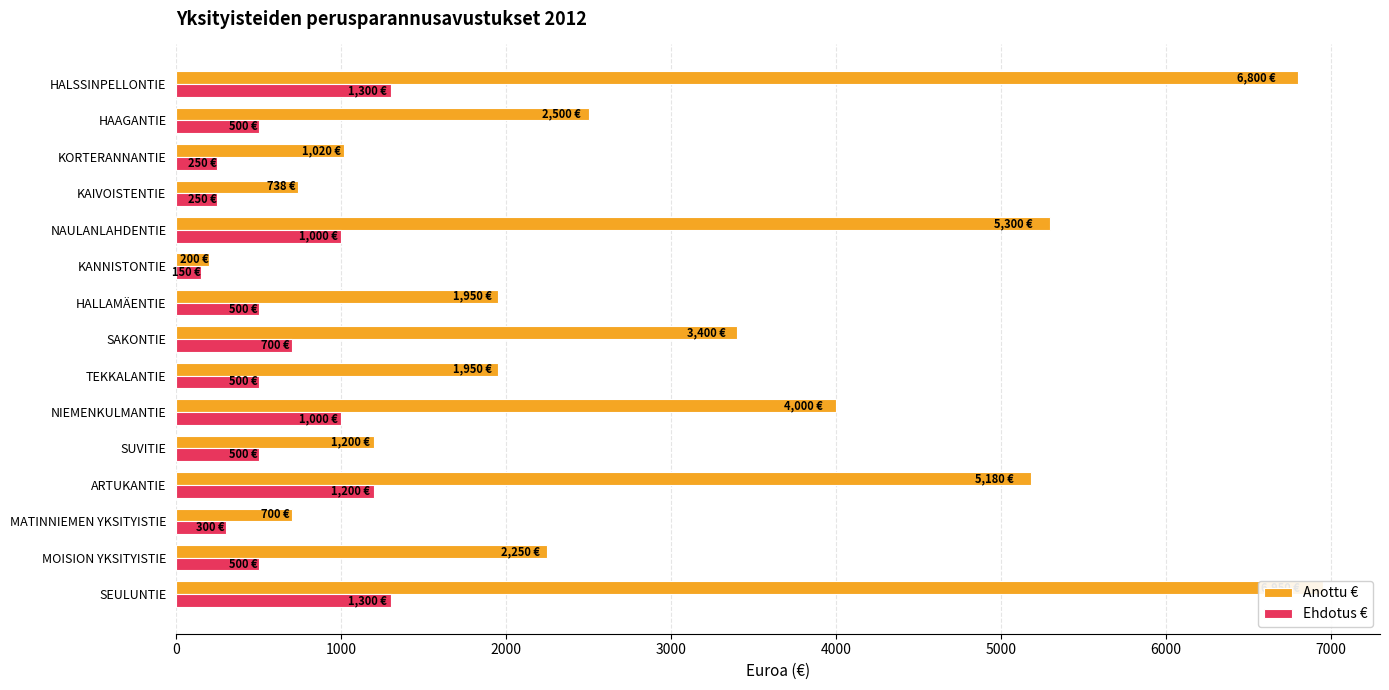

Reading left to right, list all the values displayed in this chart.

Anottu €: 6950	2250	700	5180	1200	4000	1950	3400	1950	200	5300	738	1020	2500	6800
Ehdotus €: 1300	500	300	1200	500	1000	500	700	500	150	1000	250	250	500	1300